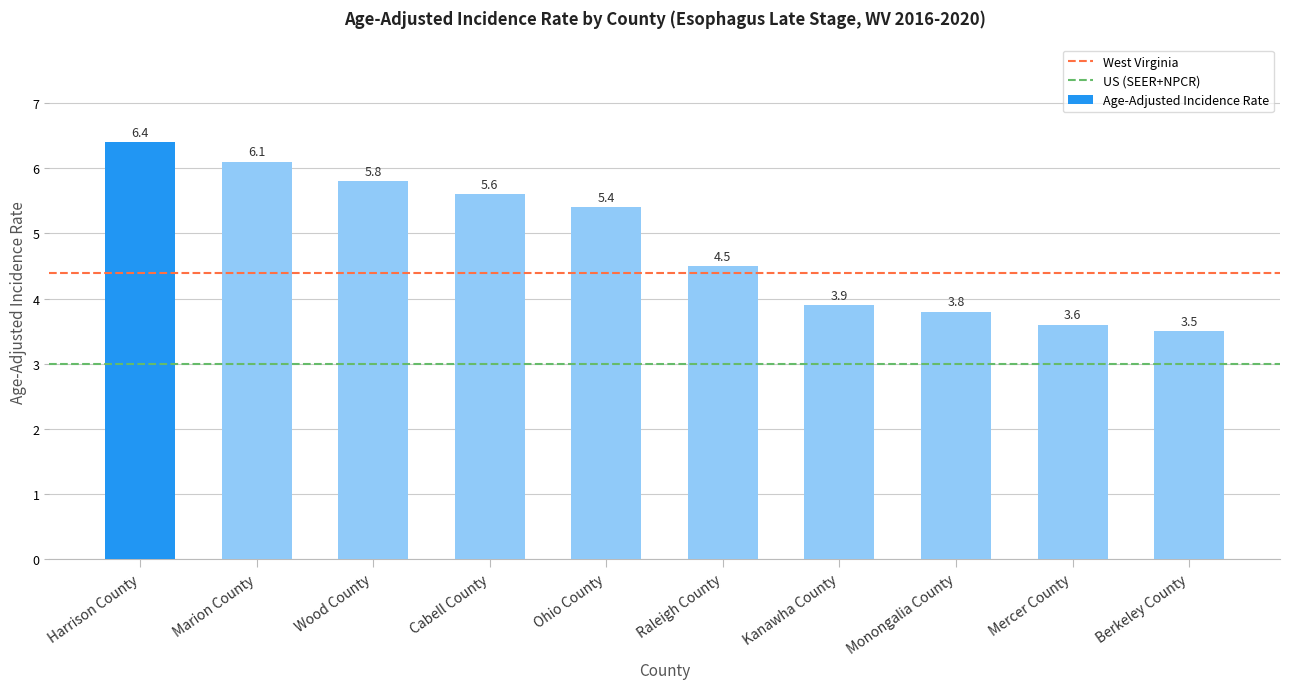

What is the ratio of the value at Ohio County to the value at Wood County?

0.9